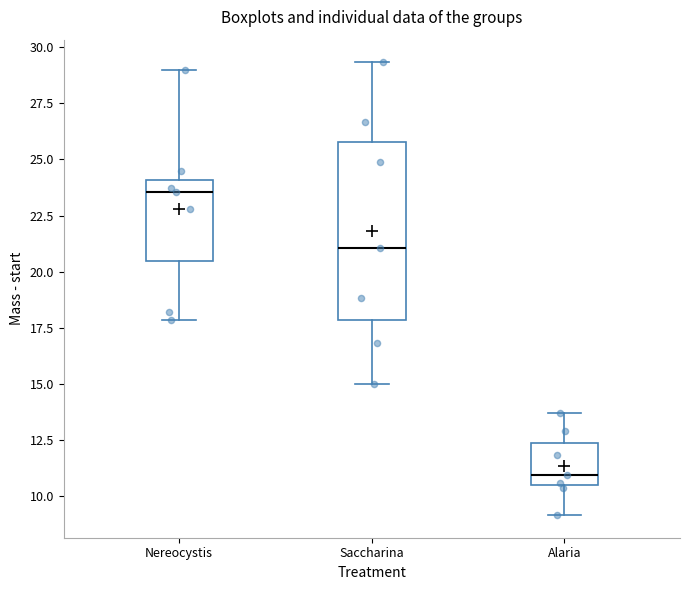

Reading left to right, transcribe this box plot: for each box, give where its median line is, the range the box spans, and where its two whiskers end, as read against the y-axis. The values are not printed on the chart, so give them approximately, as read against the axis.

Nereocystis: median 23.5, box 20.5 to 24.0, whiskers 18.0 to 29.0
Saccharina: median 21.0, box 18.0 to 26.0, whiskers 15.0 to 29.5
Alaria: median 11.0, box 10.5 to 12.5, whiskers 9.0 to 13.5